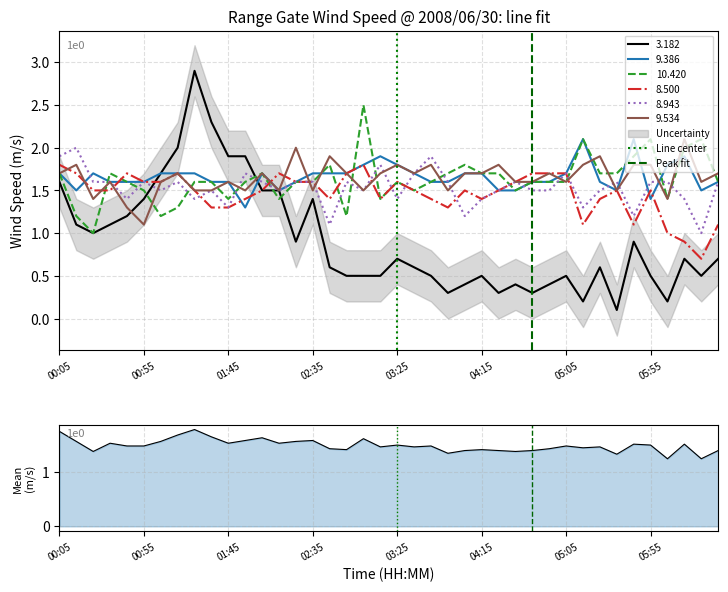

At which label does 9.386 reach its minimum?

2008/06/30 01:55